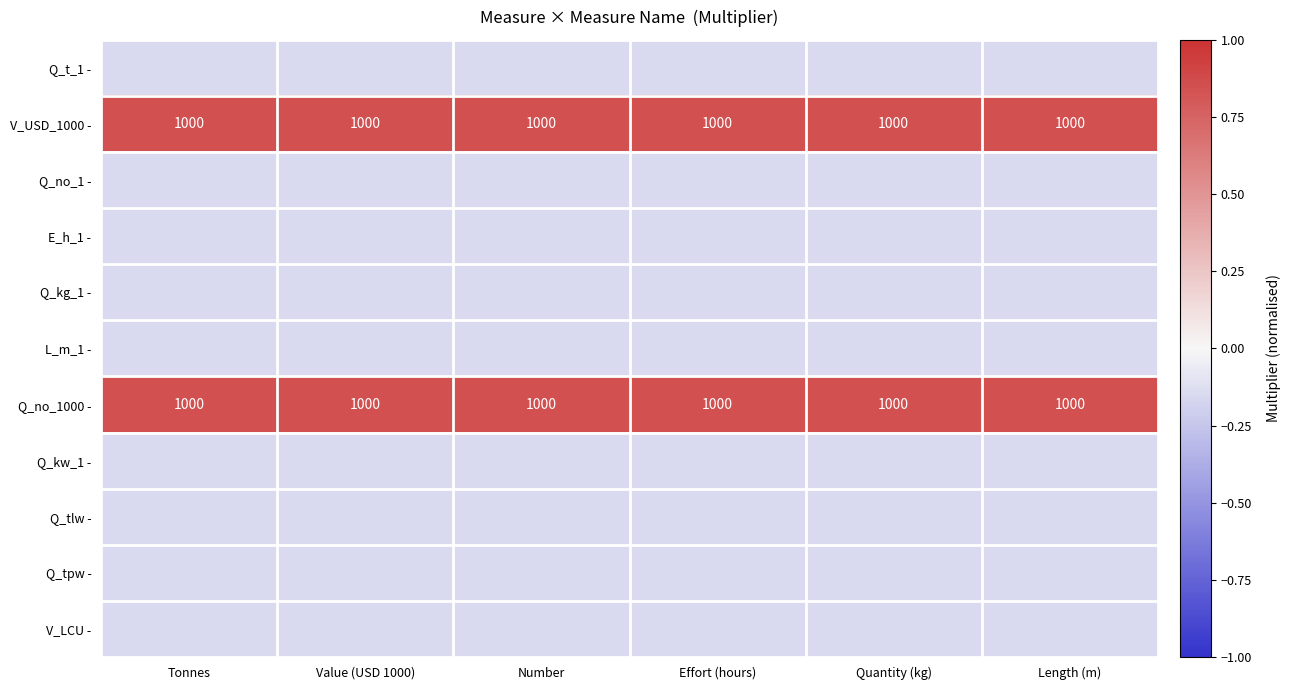

Between Tonnes and Effort (hours), which is larger?

Tonnes